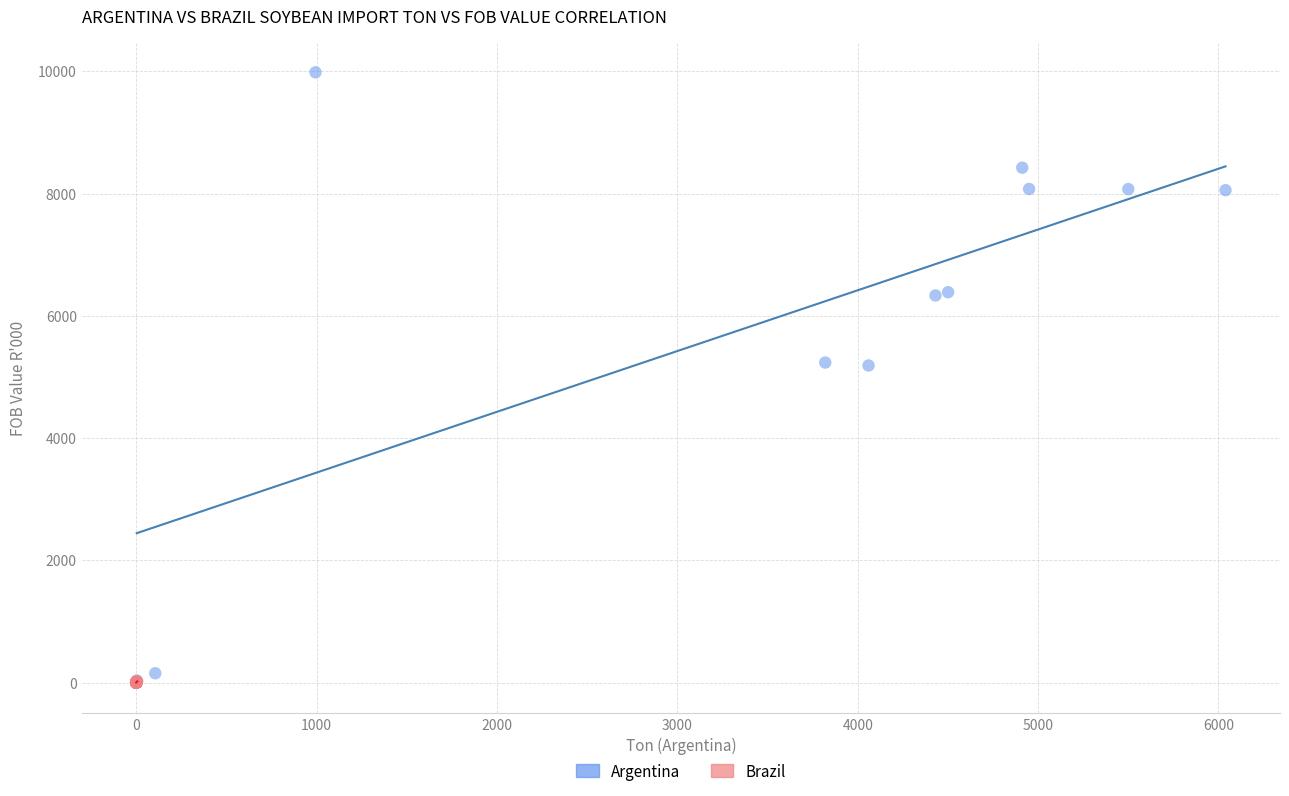

Which series contains the highest Y value?

Argentina